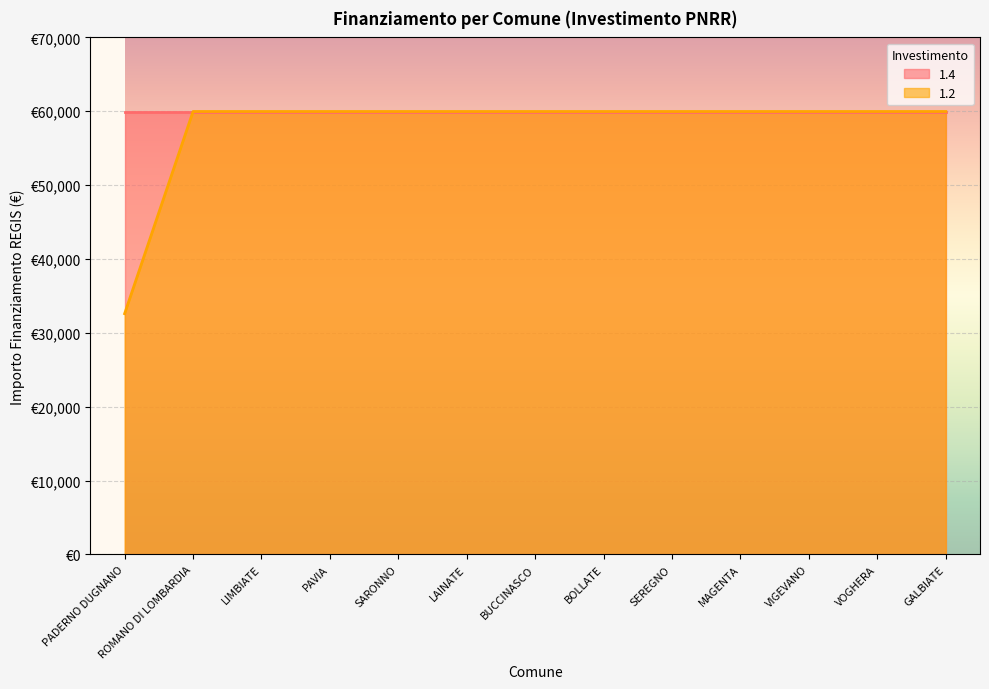

What is the ratio of the value at MAGENTA to the value at VIGEVANO?

1.0